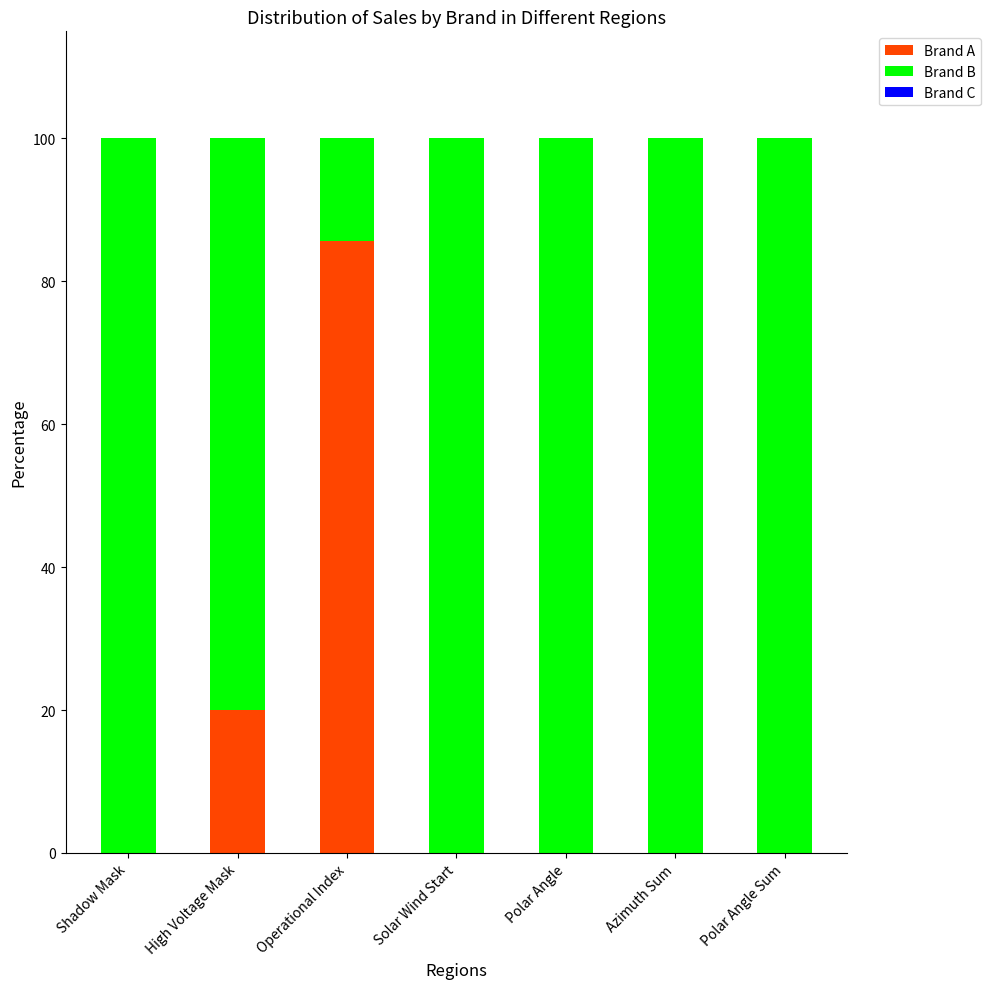

What is the total value across all series at Operational Index?

100.0